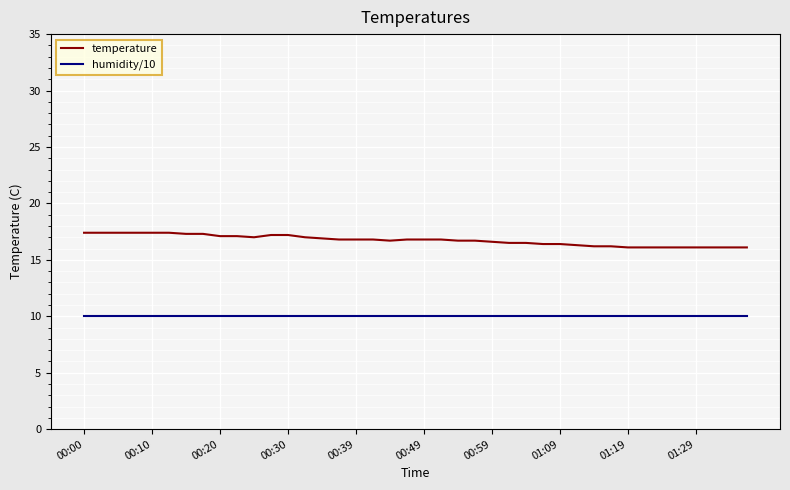

Which series has the largest total across all categories?

temperature